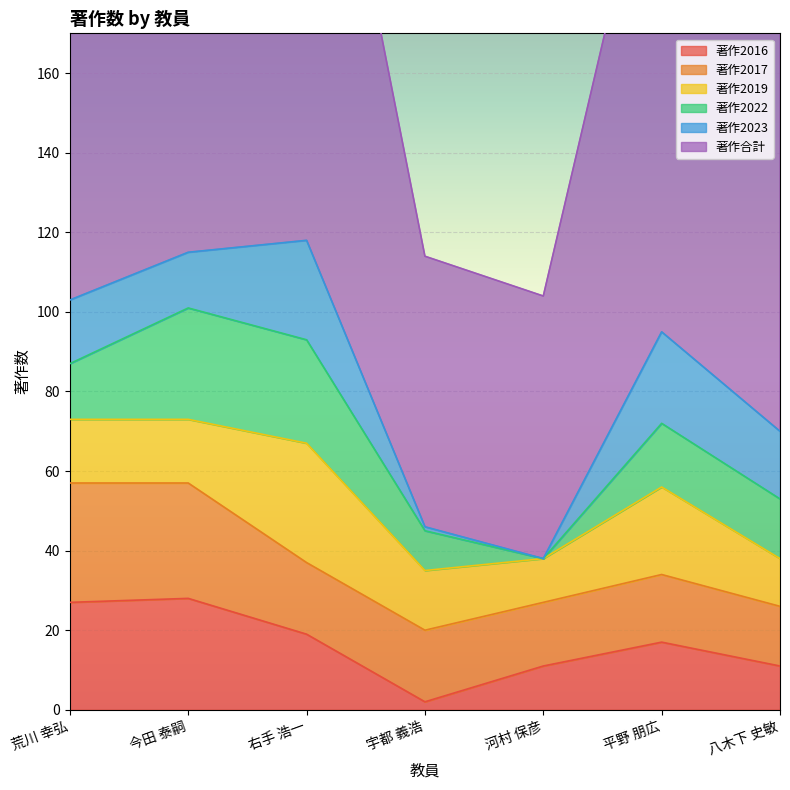

At 荒川 幸弘, list the series in order from smallest to largest.

著作2022, 著作2019, 著作2023, 著作2016, 著作2017, 著作合計